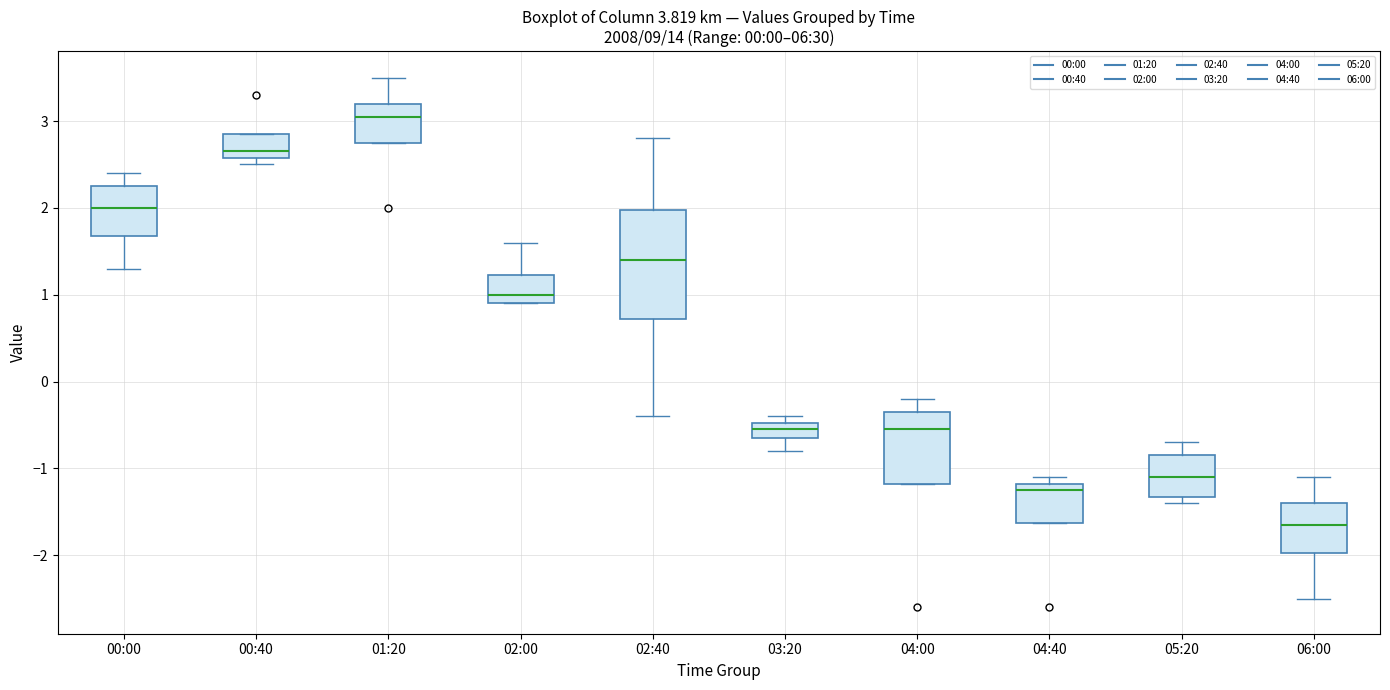

Which box is the tallest, from its lower edge to its upper edge?

02:40